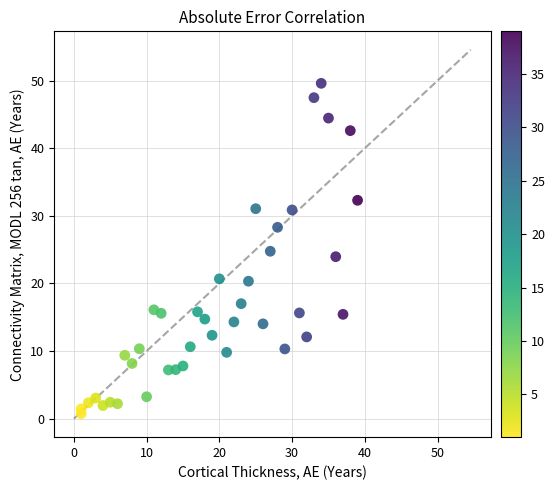

What is the range of Y values (max minus min)?

48.8